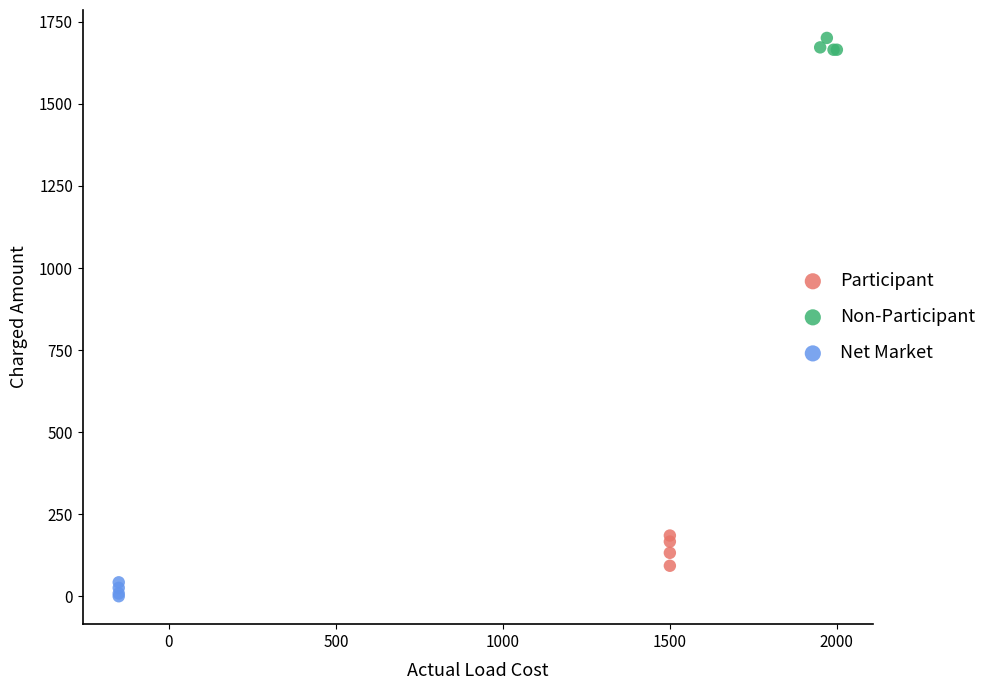

Which series reaches the maximum Y coordinate?

Non-Participant